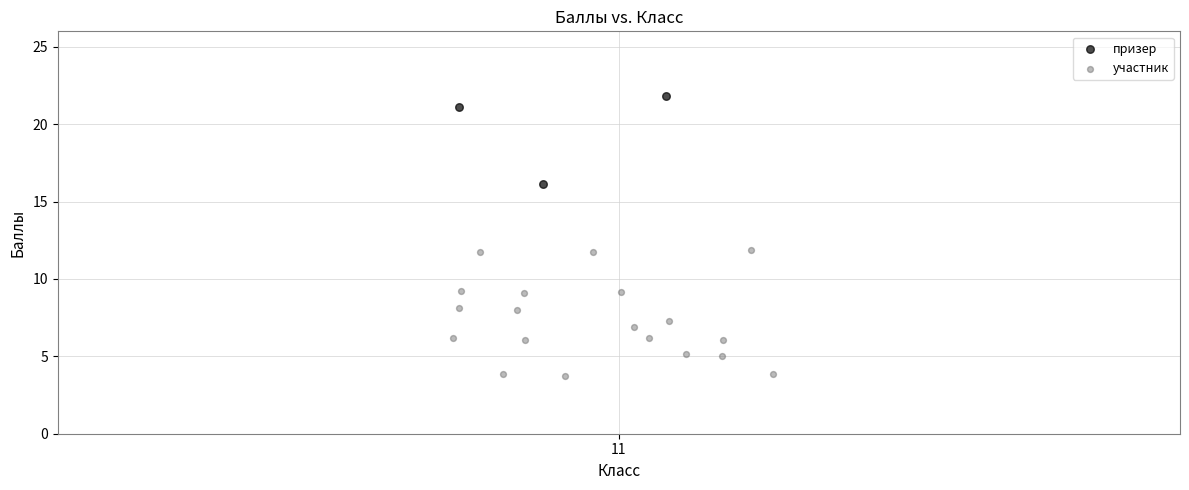

What are all the series names shown in the legend?

призер, участник